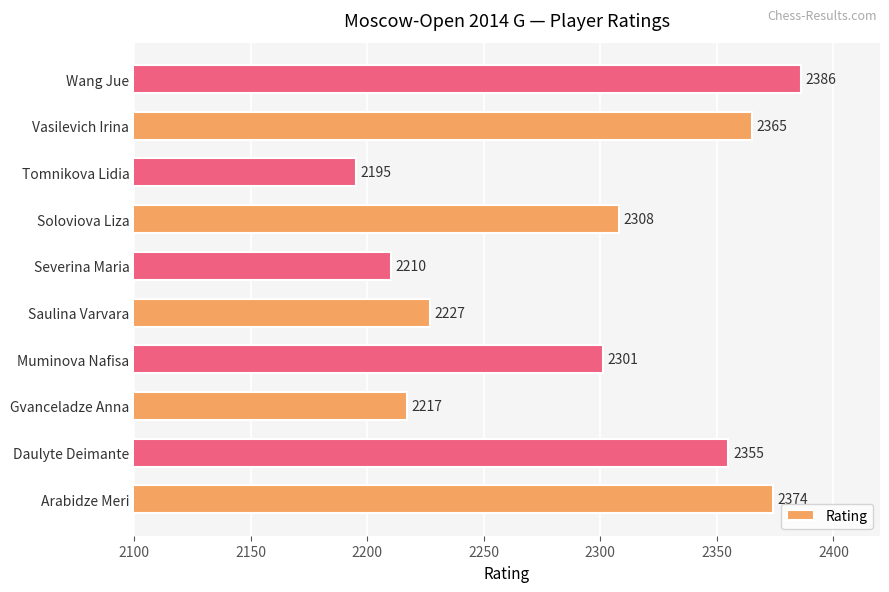

List the labels in order of value, smallest first.

Tomnikova Lidia, Severina Maria, Gvanceladze Anna, Saulina Varvara, Muminova Nafisa, Soloviova Liza, Daulyte Deimante, Vasilevich Irina, Arabidze Meri, Wang Jue